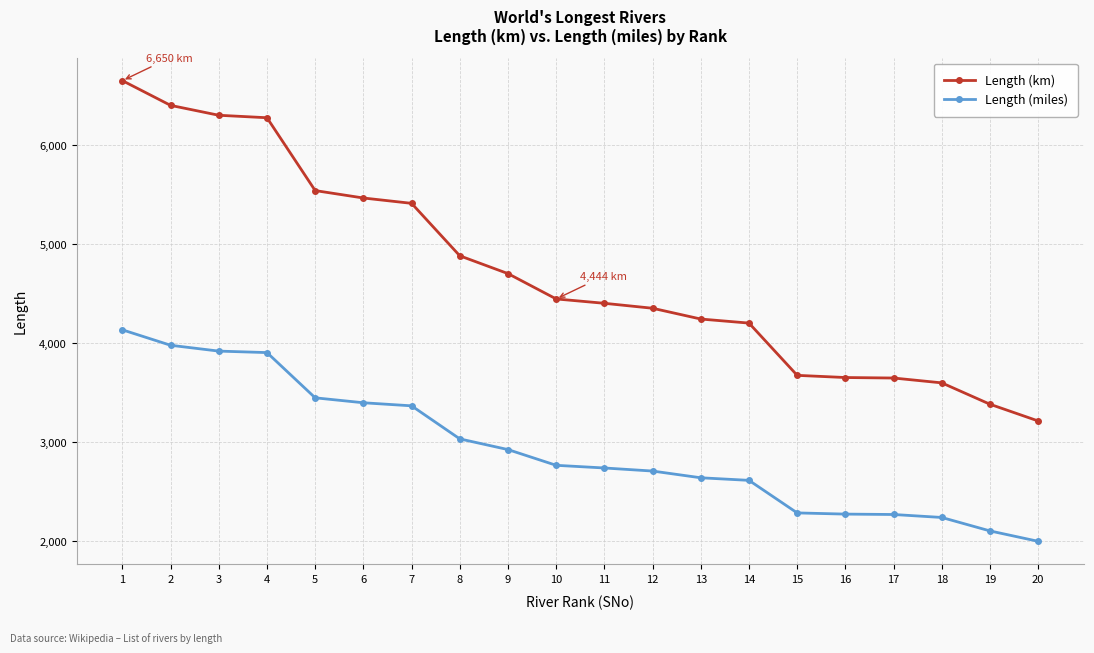

Which category has the lowest value across all series?

20